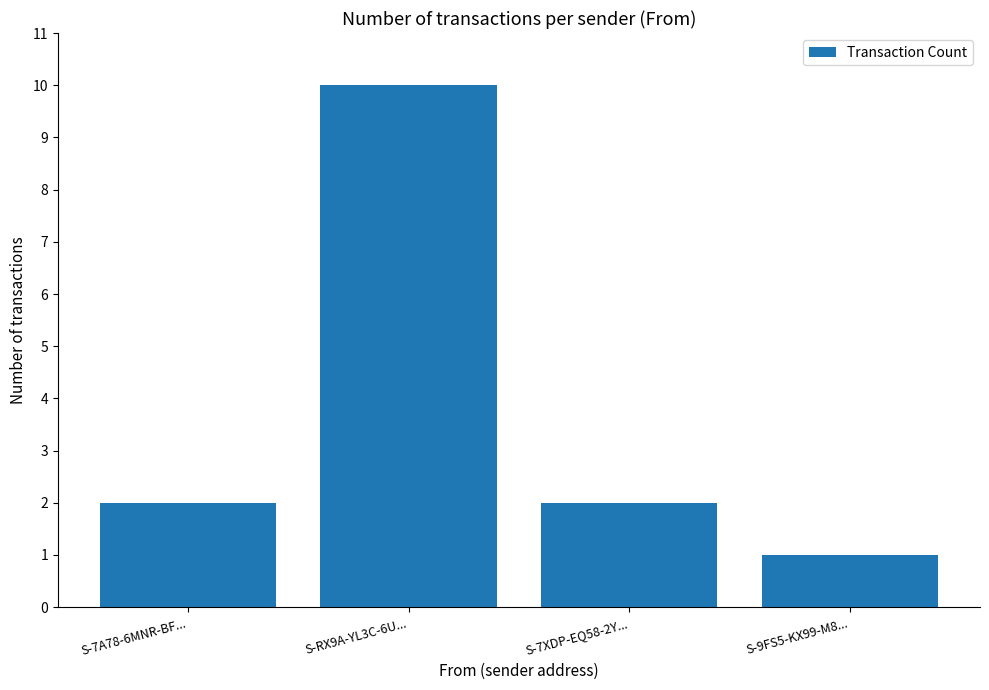

What is the change in value from S-RX9A-YL3C-6U... to S-7XDP-EQ58-2Y...?

-8